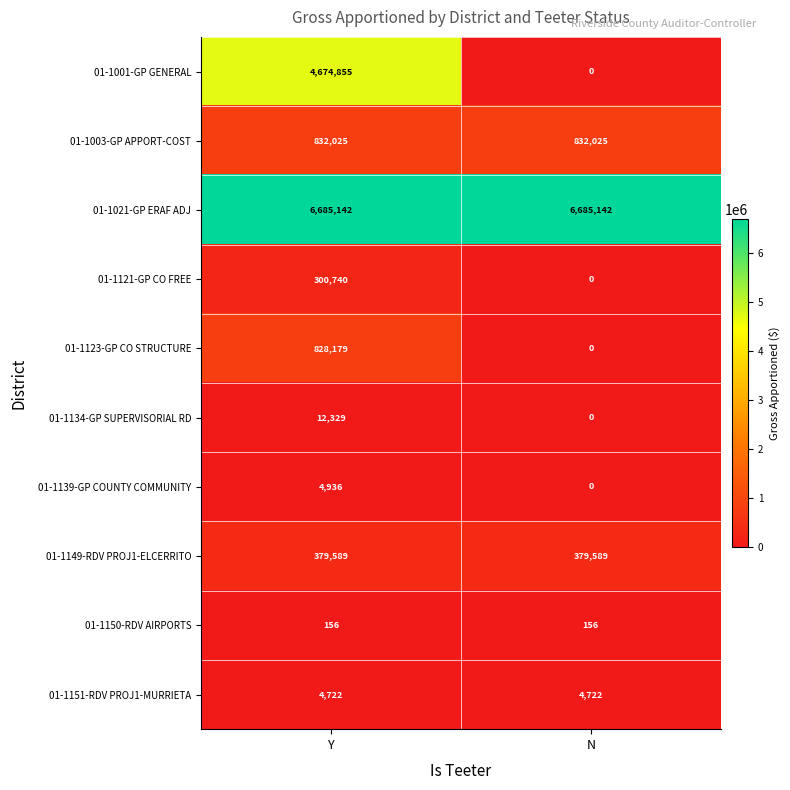

The value of 01-1001-GP GENERAL at Y is 4674855. True or false?

True